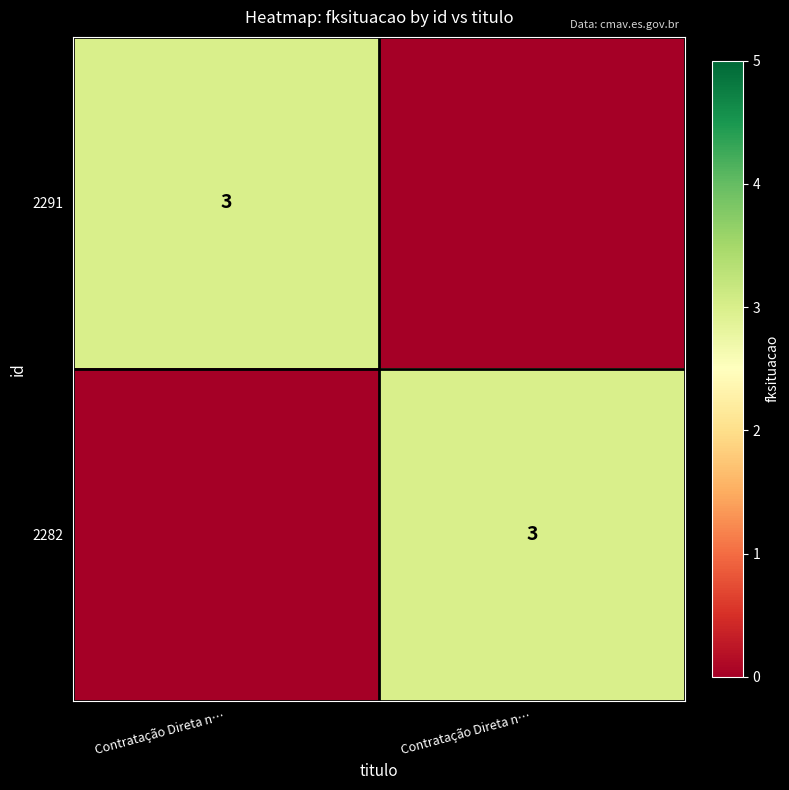

What is the difference between the highest and lowest values at Contratação Direta n…?

3